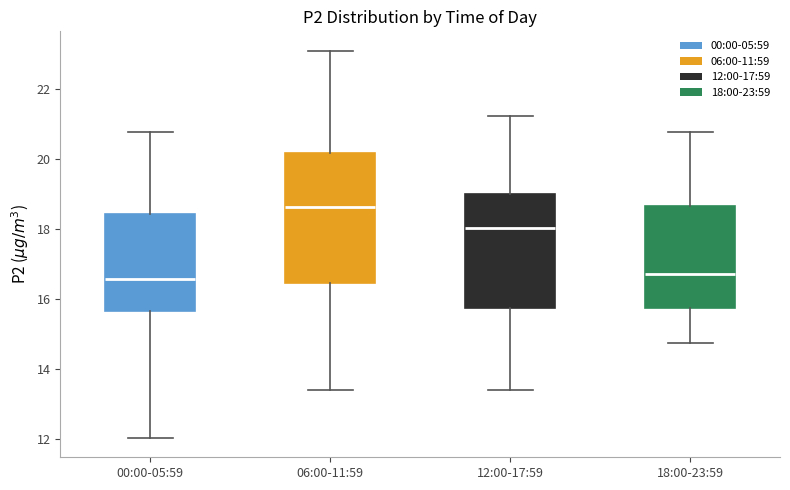

Where does the median line of the box for 12:00-17:59 sit on the y-axis? The values are not printed on the chart, so give them approximately, as read against the axis.

18.0